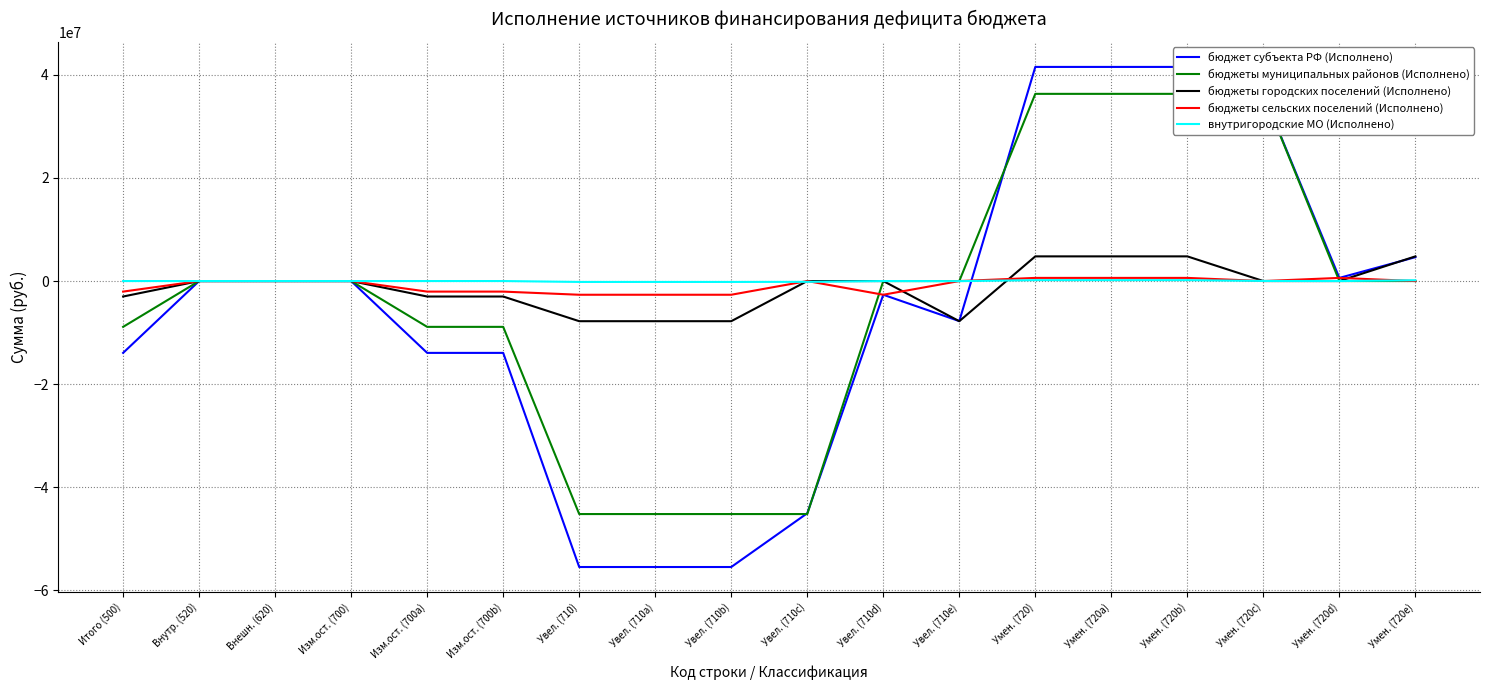

What is the label of the 12th point from the left?

Увел. (710e)